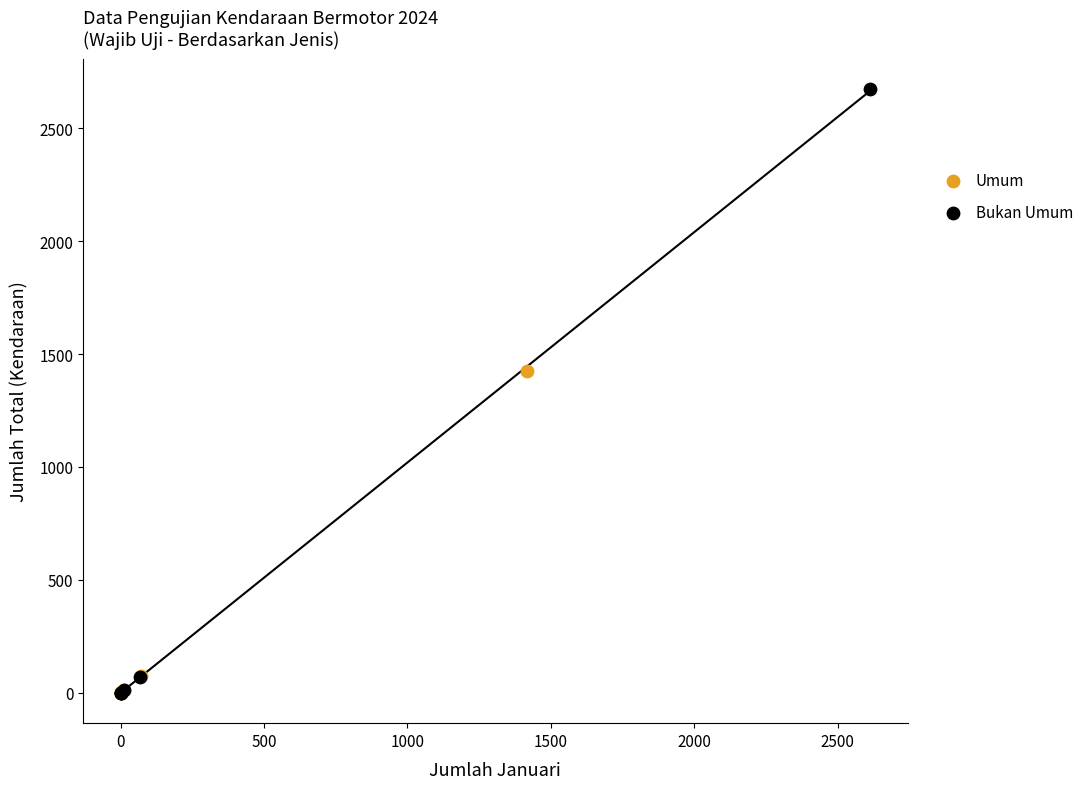

What are all the series names shown in the legend?

Umum, Bukan Umum